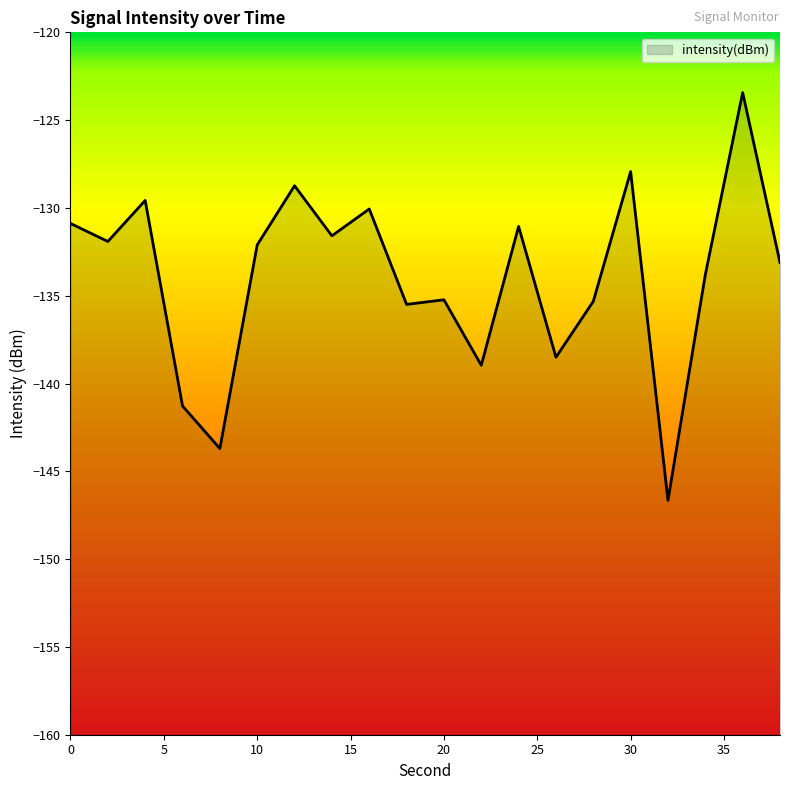

Is it true that the value at 4 is -129.6?

True